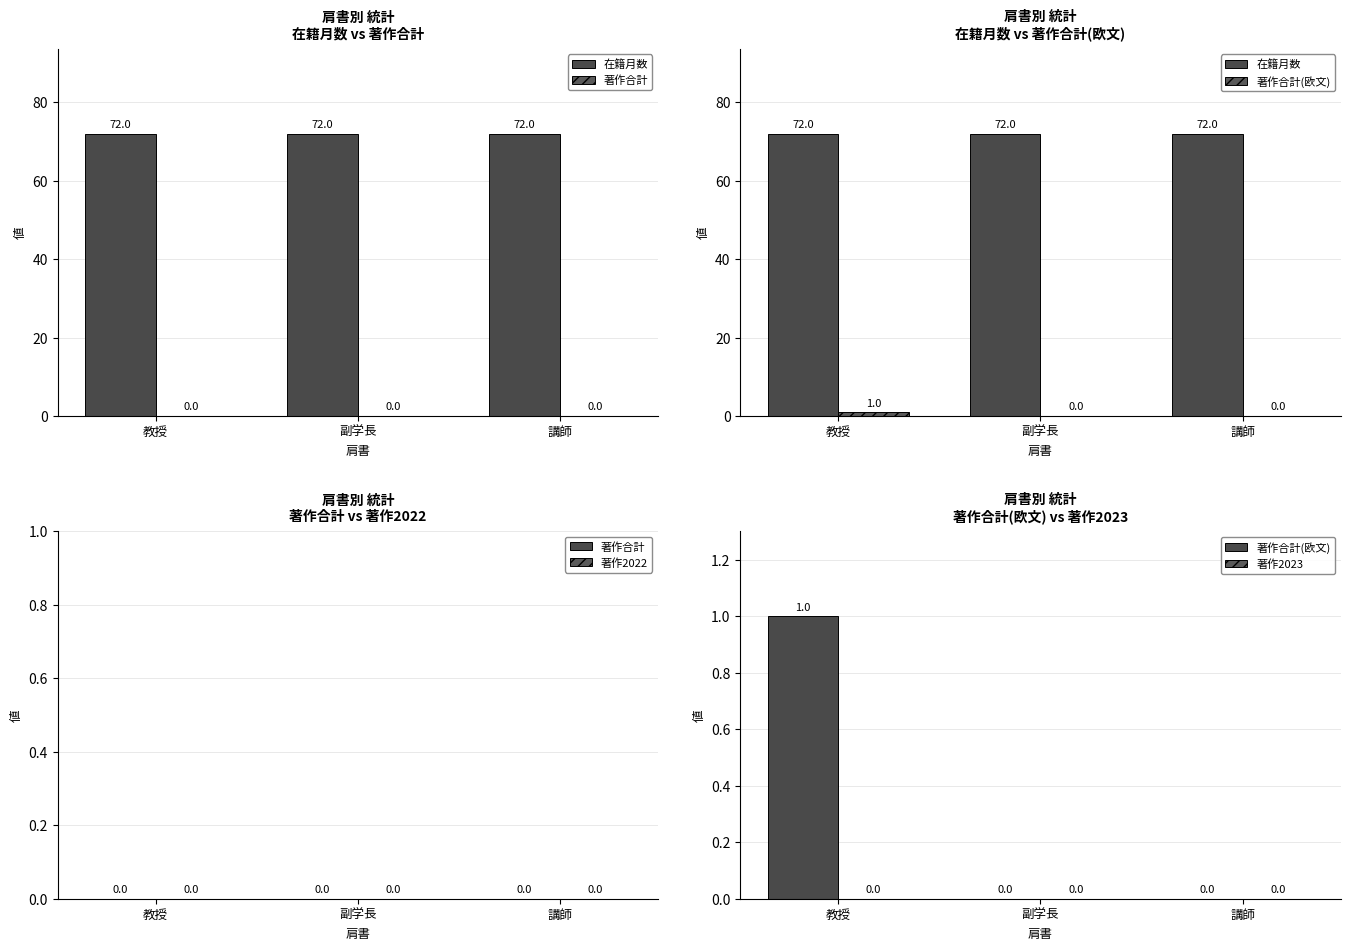

The value of 著作合計(欧文) at 副学長 is 0. True or false?

True